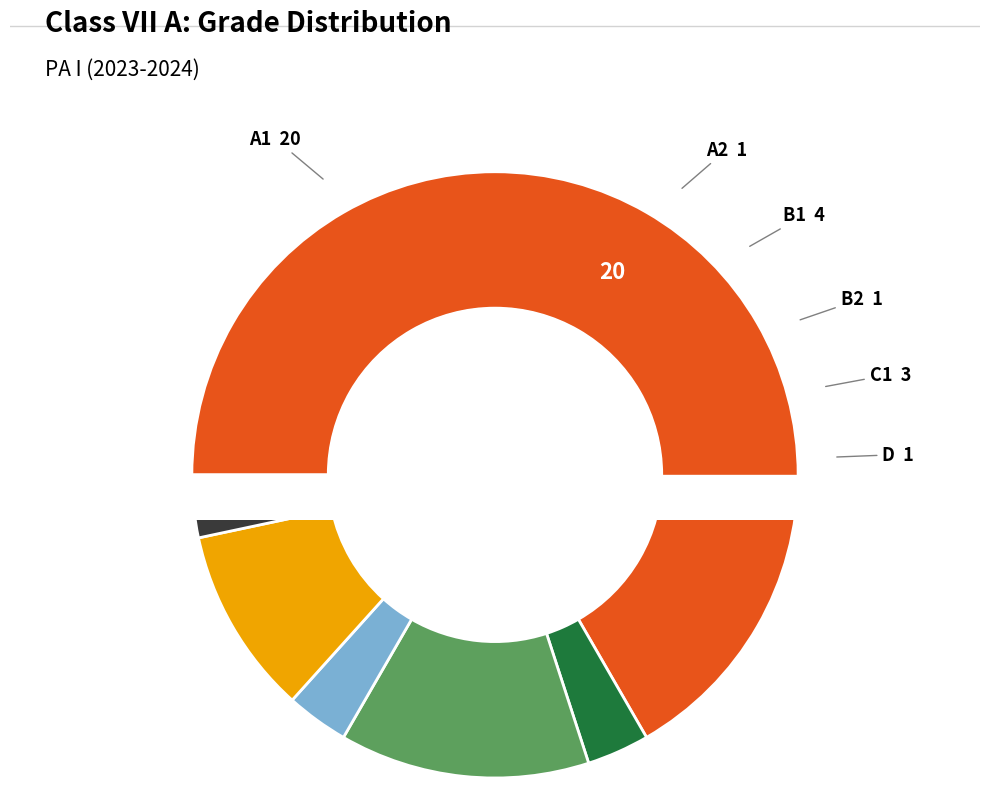

What is the change in value from A2 to B1?

+3